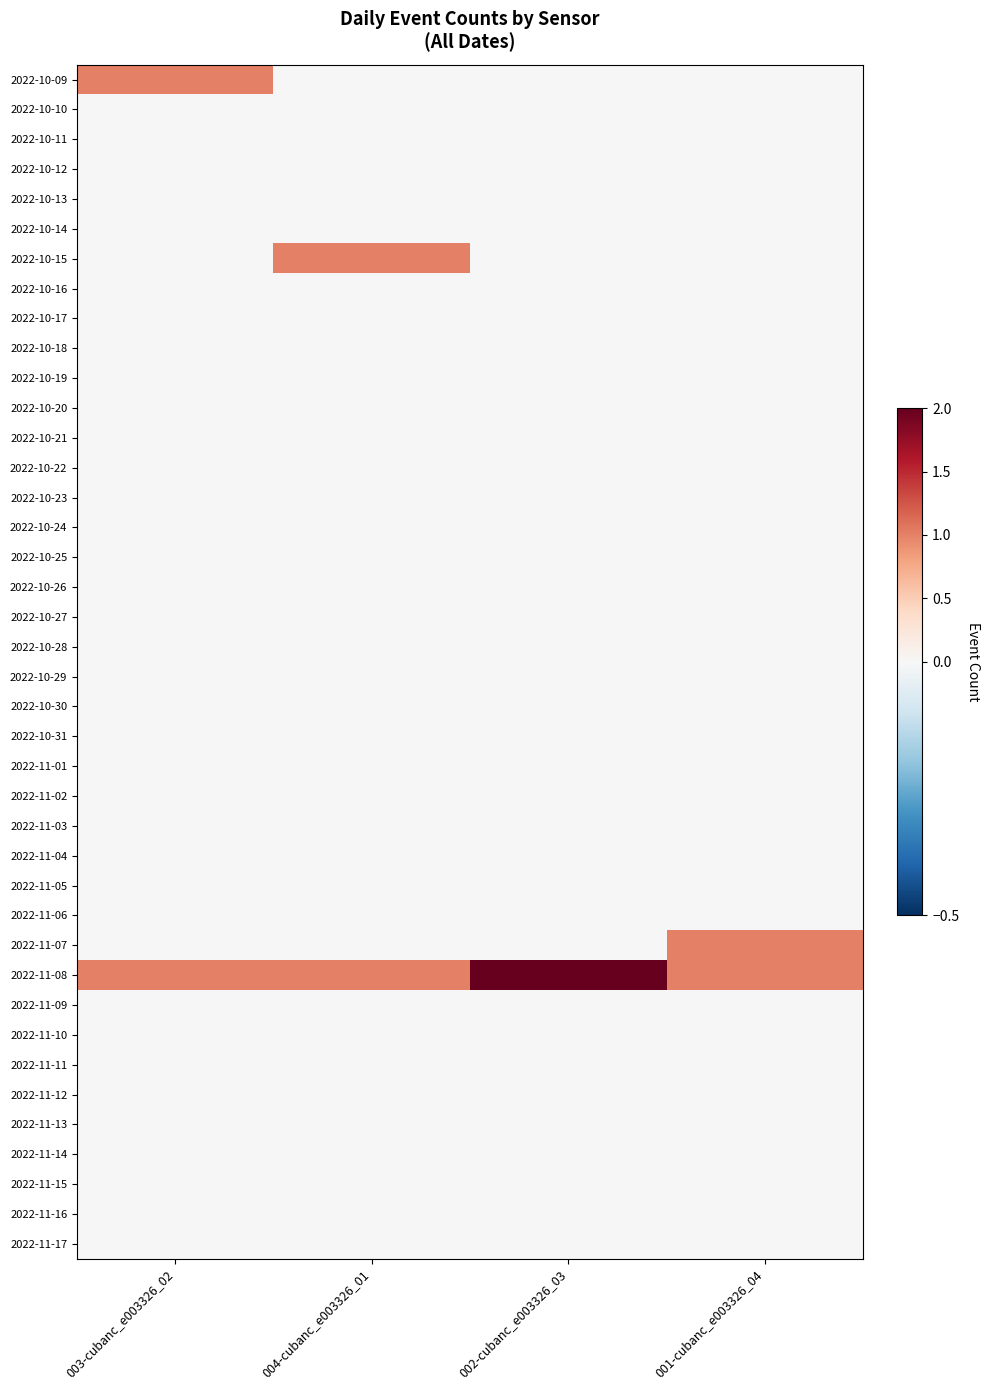

Between 002-cubanc_e003326_03 and 003-cubanc_e003326_02, which is larger?

003-cubanc_e003326_02